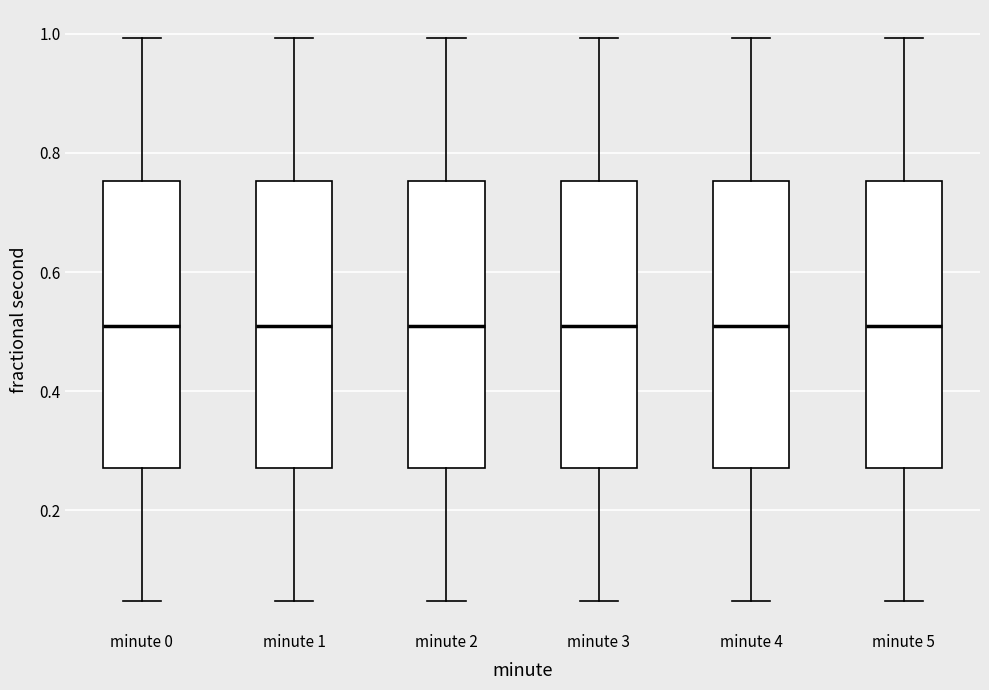

Reading left to right, read every box against the y-axis: the position of its median line, the range the box covers, and the ends of its whiskers. The values are not printed on the chart, so give them approximately, as read against the axis.

minute 0: median 0.52, box 0.28 to 0.76, whiskers 0.04 to 1.00
minute 1: median 0.52, box 0.28 to 0.76, whiskers 0.04 to 1.00
minute 2: median 0.52, box 0.28 to 0.76, whiskers 0.04 to 1.00
minute 3: median 0.52, box 0.28 to 0.76, whiskers 0.04 to 1.00
minute 4: median 0.52, box 0.28 to 0.76, whiskers 0.04 to 1.00
minute 5: median 0.52, box 0.28 to 0.76, whiskers 0.04 to 1.00